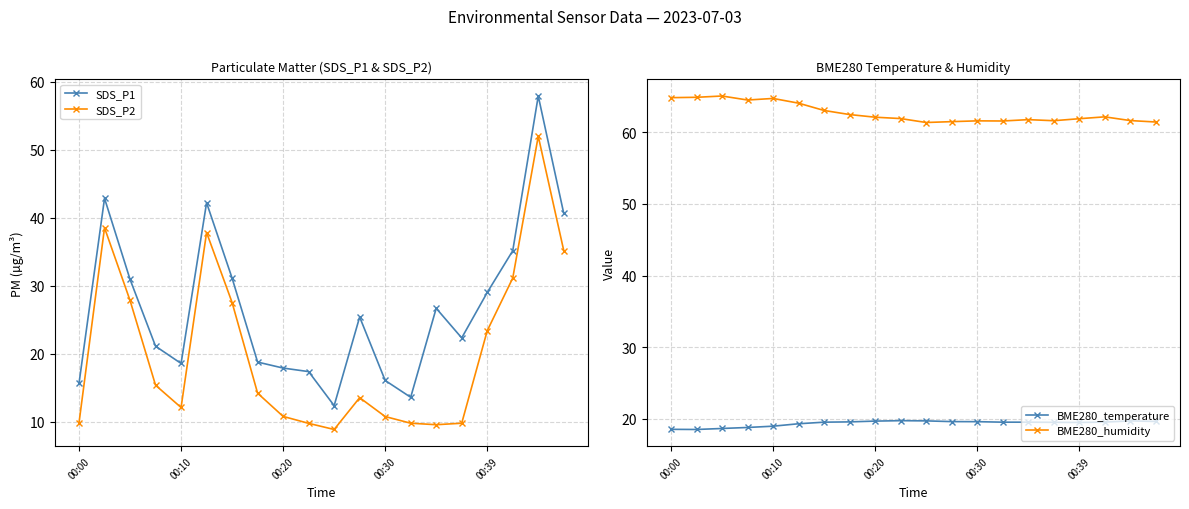

What is the highest value of the BME280_temperature series?

19.7